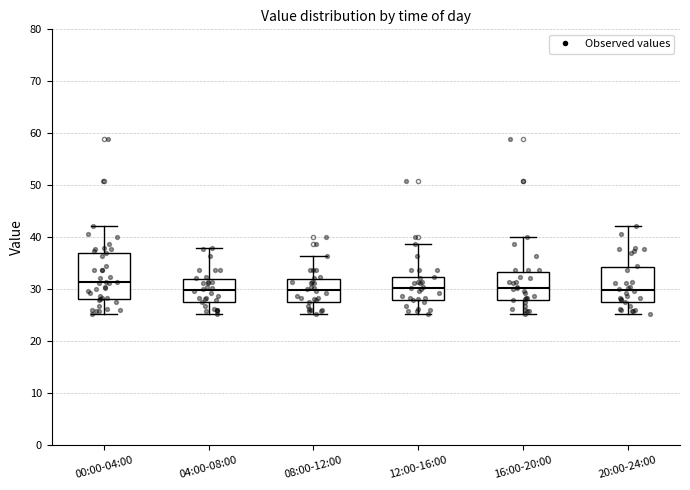

Reading left to right, transcribe this box plot: for each box, give where its median line is, the range the box spans, and where its two whiskers end, as read against the y-axis. The values are not printed on the chart, so give them approximately, as read against the axis.

00:00-04:00: median 31, box 28 to 37, whiskers 25 to 42
04:00-08:00: median 30, box 28 to 32, whiskers 25 to 38
08:00-12:00: median 30, box 28 to 32, whiskers 25 to 36
12:00-16:00: median 30, box 28 to 32, whiskers 25 to 39
16:00-20:00: median 30, box 28 to 33, whiskers 25 to 40
20:00-24:00: median 30, box 28 to 34, whiskers 25 to 42